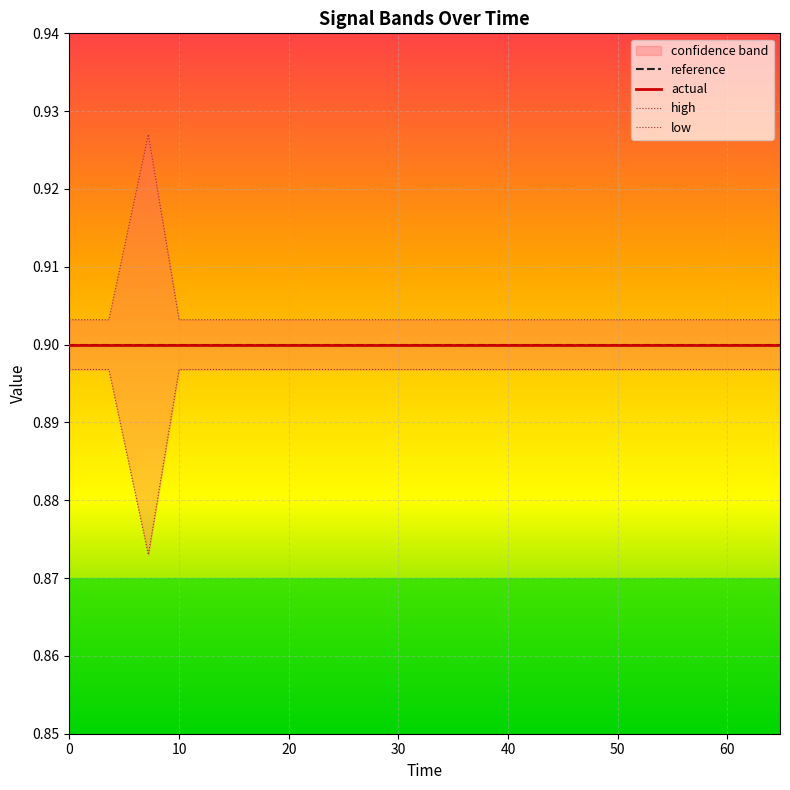

True or false: low and reference cross at least once.

False